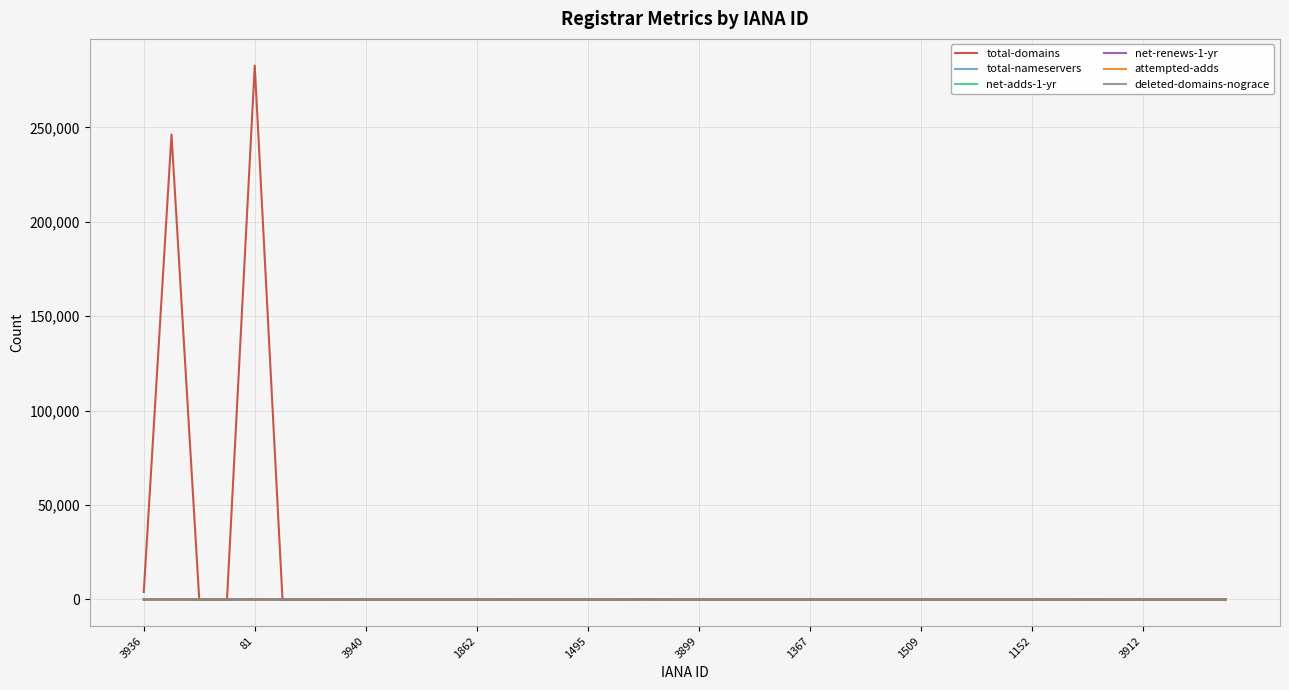

What is the difference between the second highest and minimum values in the attempted-adds series?

4